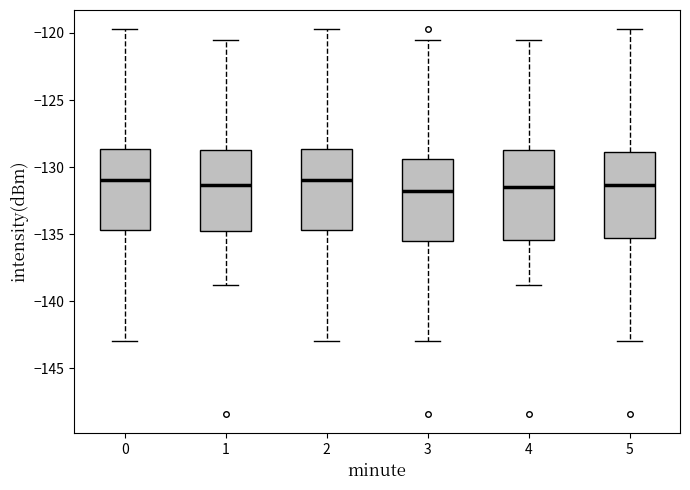

Reading left to right, read every box against the y-axis: the position of its median line, the range the box covers, and the ends of its whiskers. The values are not printed on the chart, so give them approximately, as read against the axis.

0: median -131.0, box -134.5 to -128.5, whiskers -143.0 to -119.5
1: median -131.5, box -135.0 to -128.5, whiskers -139.0 to -120.5
2: median -131.0, box -134.5 to -128.5, whiskers -143.0 to -119.5
3: median -132.0, box -135.5 to -129.5, whiskers -143.0 to -120.5
4: median -131.5, box -135.5 to -128.5, whiskers -139.0 to -120.5
5: median -131.5, box -135.5 to -129.0, whiskers -143.0 to -119.5